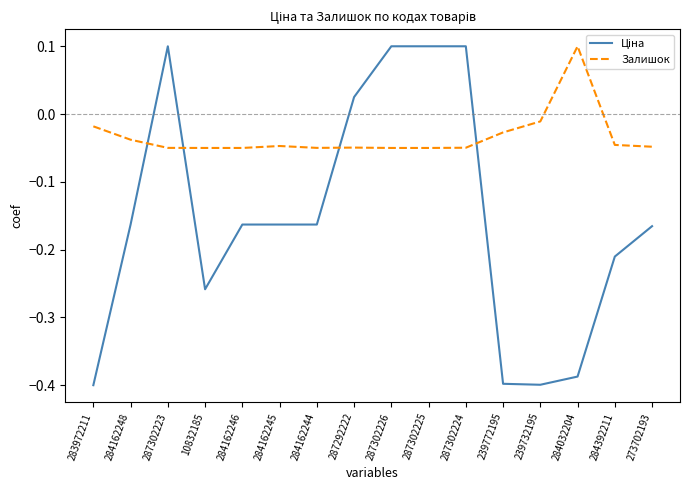

Which series changed the most between 283972211 and 284032204?

Залишок